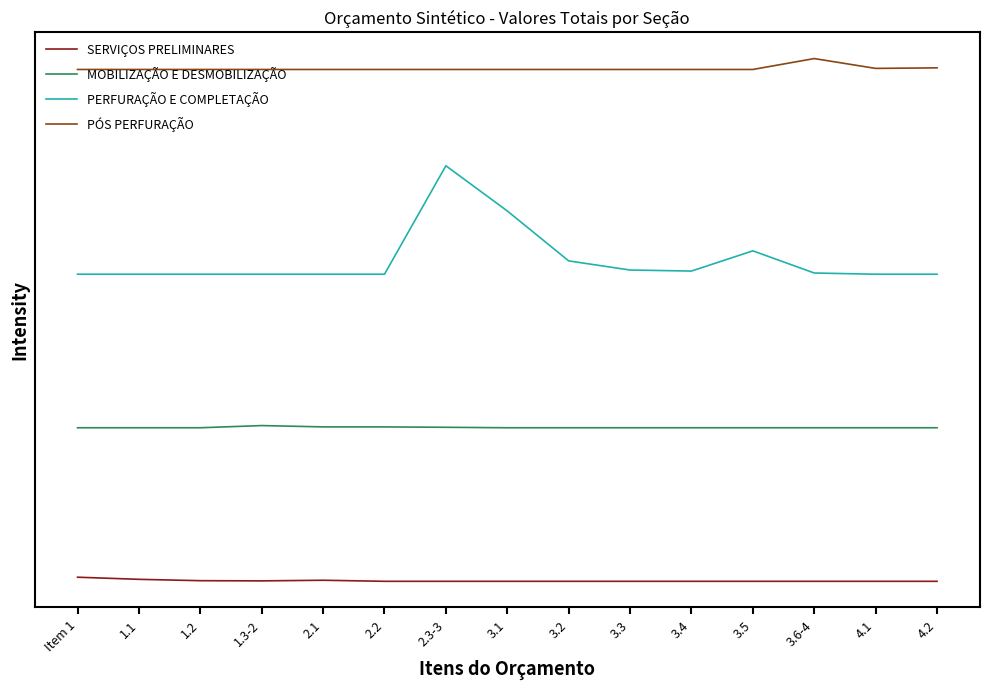

List the series in order of their overall mean, highest first.

PÓS PERFURAÇÃO, PERFURAÇÃO E COMPLETAÇÃO, MOBILIZAÇÃO E DESMOBILIZAÇÃO, SERVIÇOS PRELIMINARES